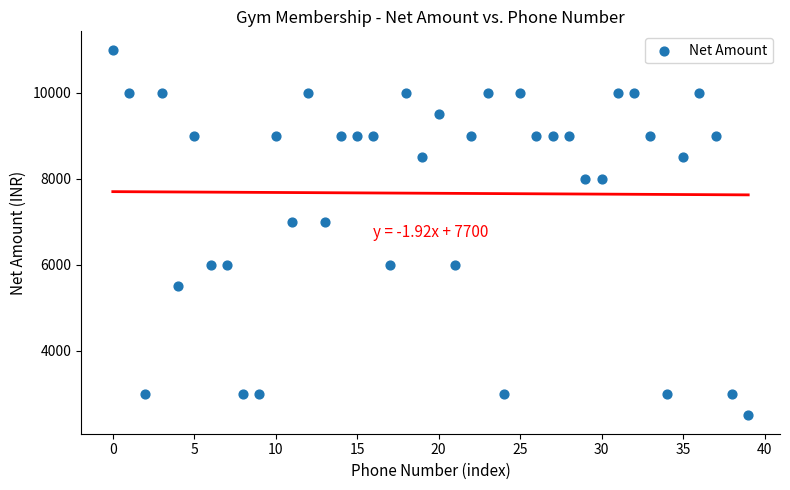

What is the range of Y values (max minus min)?

8500